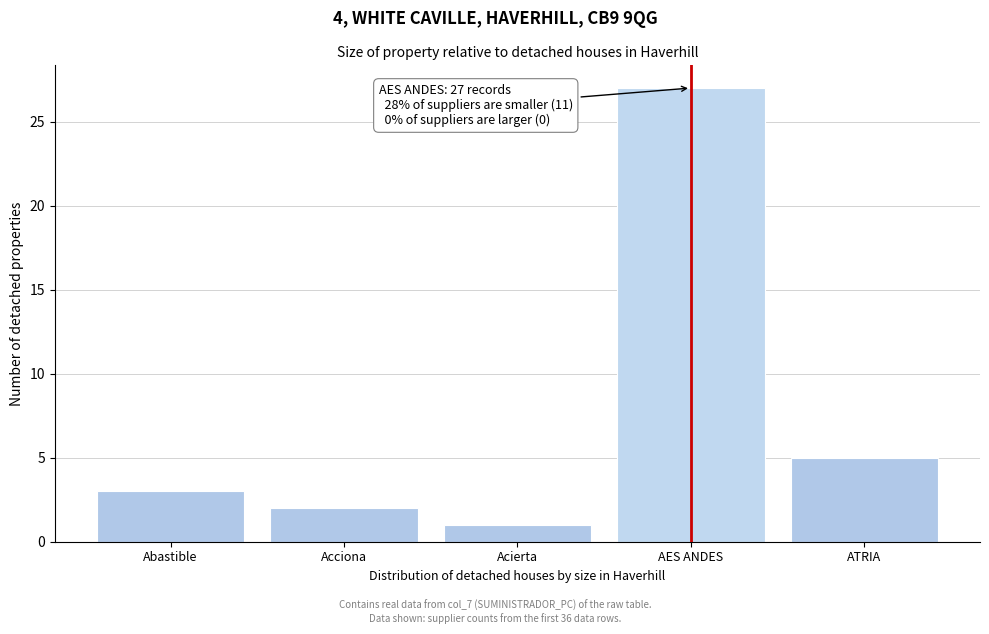

Reading left to right, extract all data points from this chart.

Abastible=3	Acciona=2	Acierta=1	AES ANDES=27	ATRIA=5